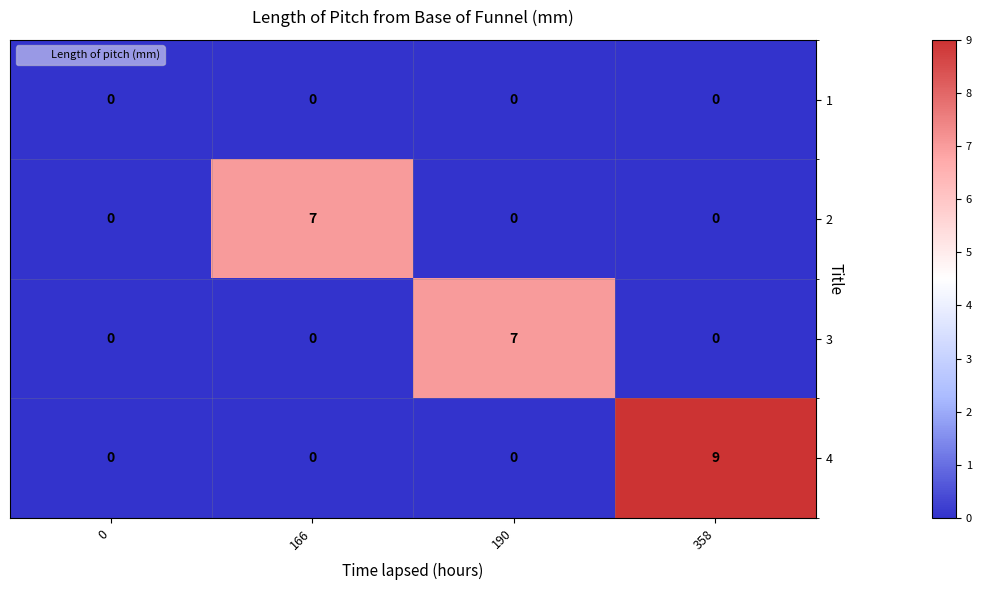

Reading left to right, list all the values displayed in this chart.

1: 0=0	166=0	190=0	358=0
2: 0=0	166=7	190=0	358=0
3: 0=0	166=0	190=7	358=0
4: 0=0	166=0	190=0	358=9